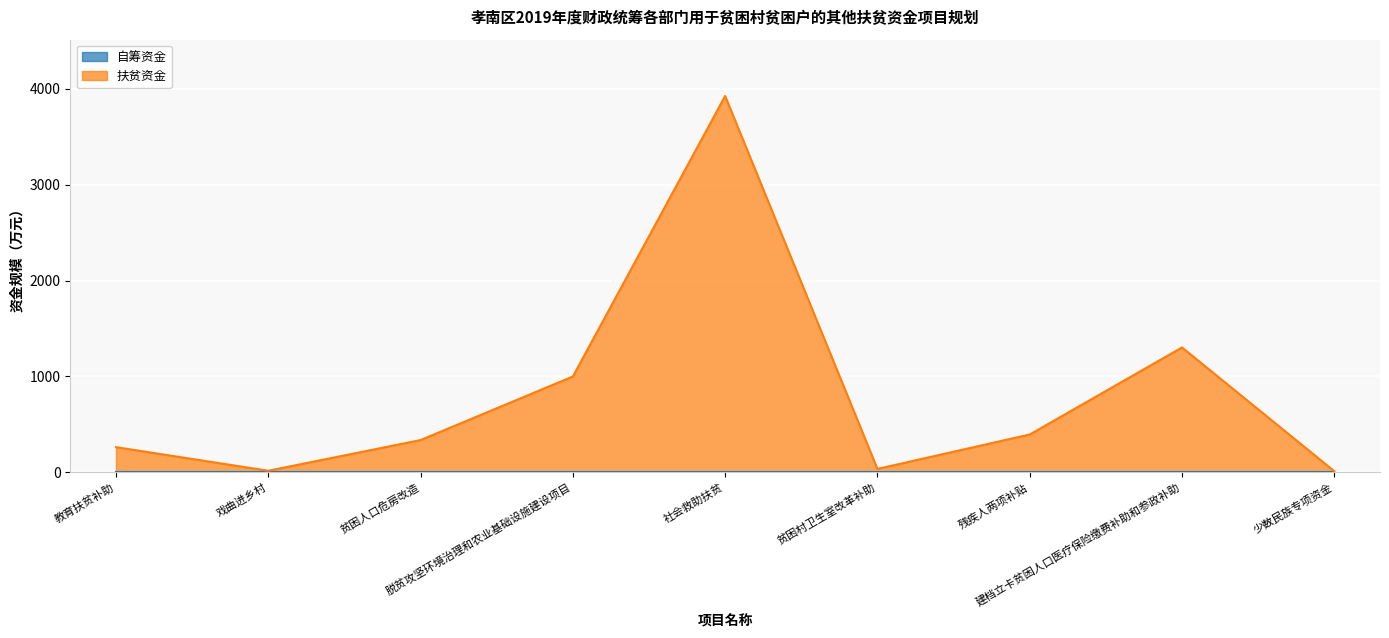

Where does the data first go above 337?

脱贫攻坚环境治理和农业基础设施建设项目